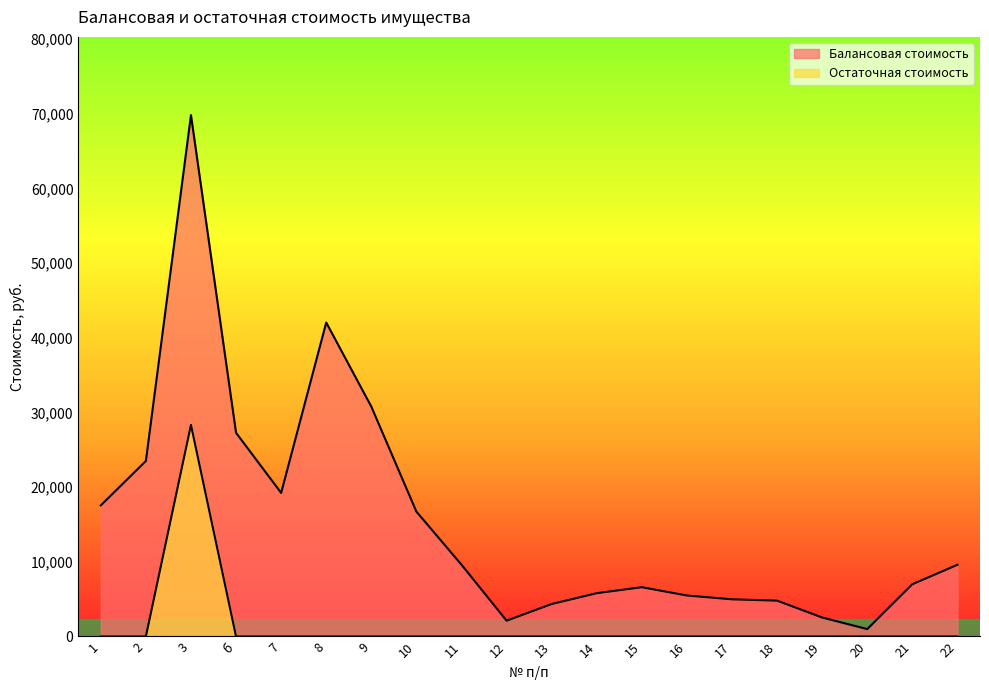

At which category is the sum across all series the highest?

3